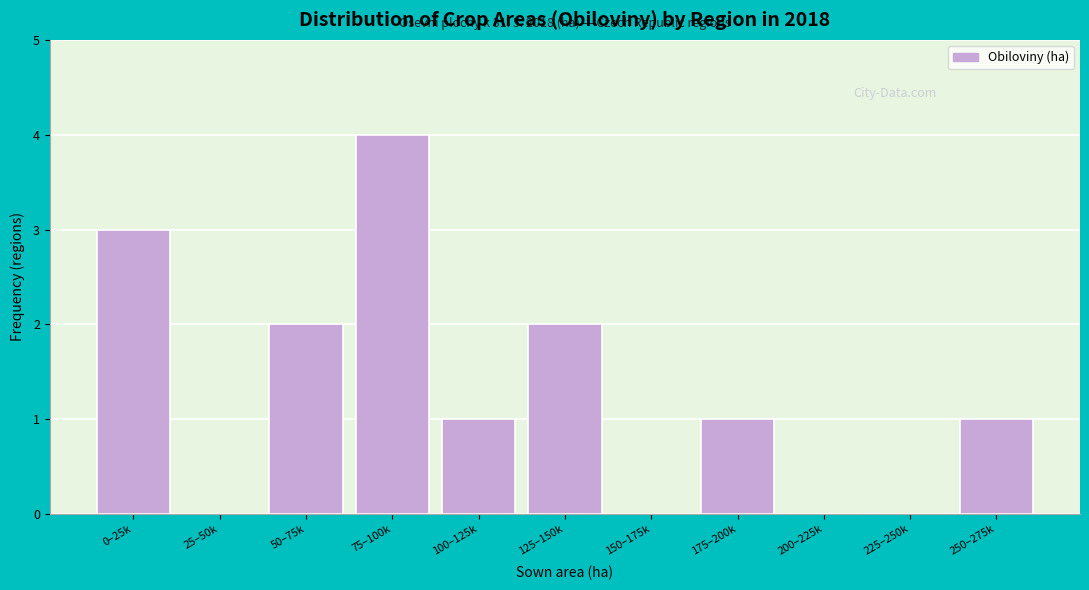

Reading left to right, list all the values displayed in this chart.

0–25k=3	25–50k=0	50–75k=2	75–100k=4	100–125k=1	125–150k=2	150–175k=0	175–200k=1	200–225k=0	225–250k=0	250–275k=1